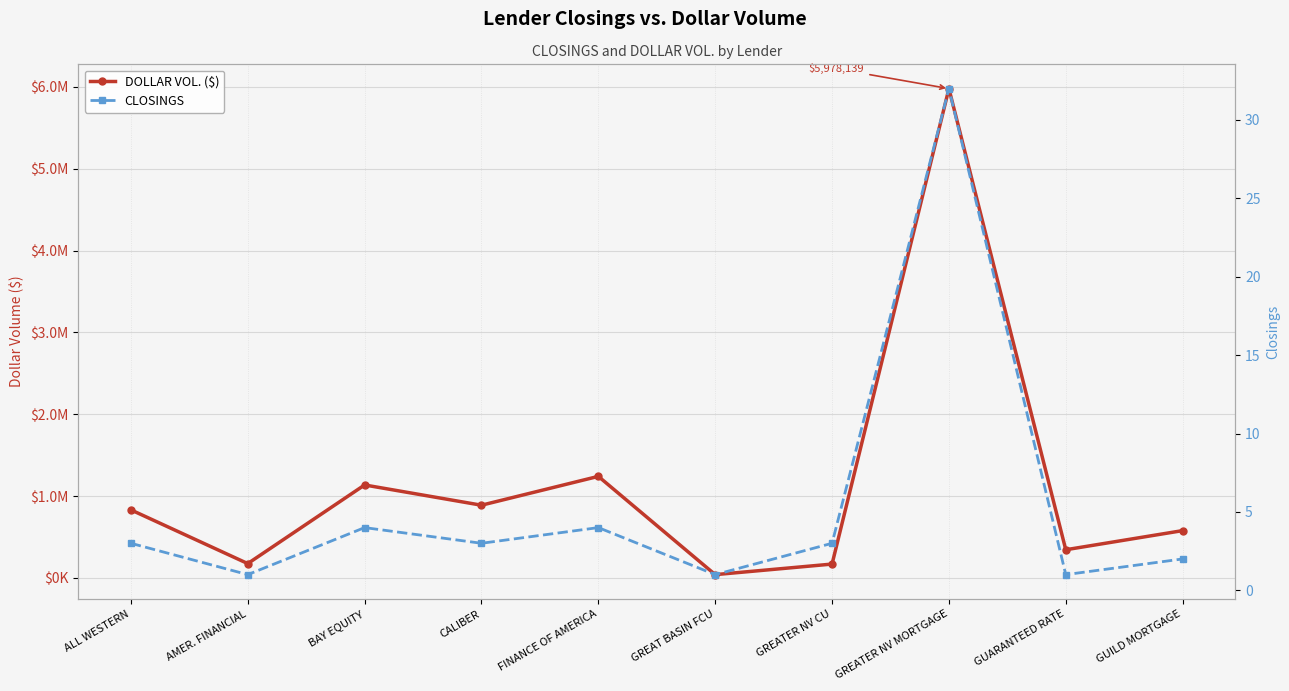

Is the value of DOLLAR VOL. ($) at FINANCE OF AMERICA greater than the value of CLOSINGS at GREATER NV MORTGAGE?

Yes